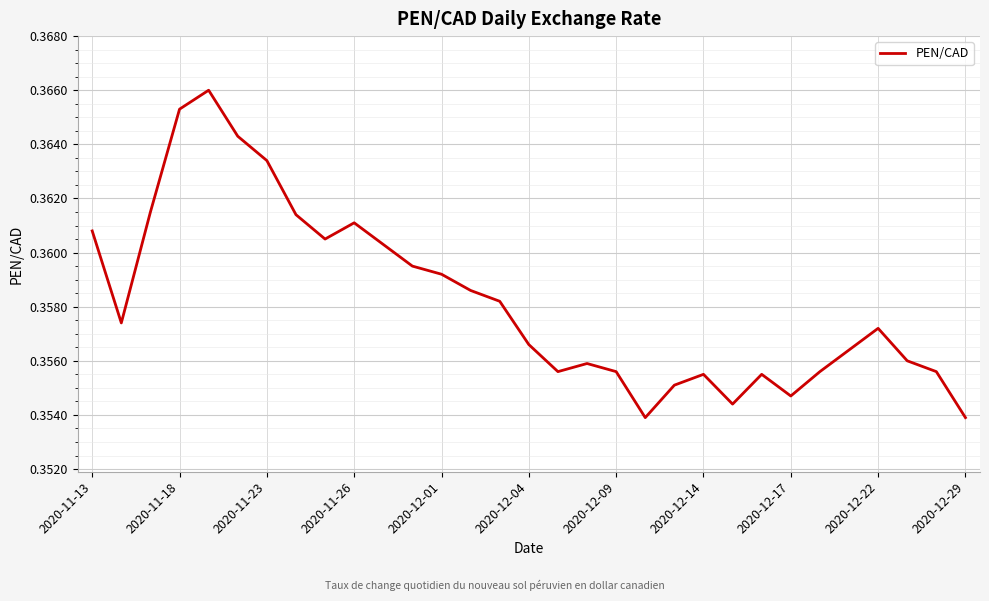

Is it true that the value at 2020-12-14 is 0.6?

False